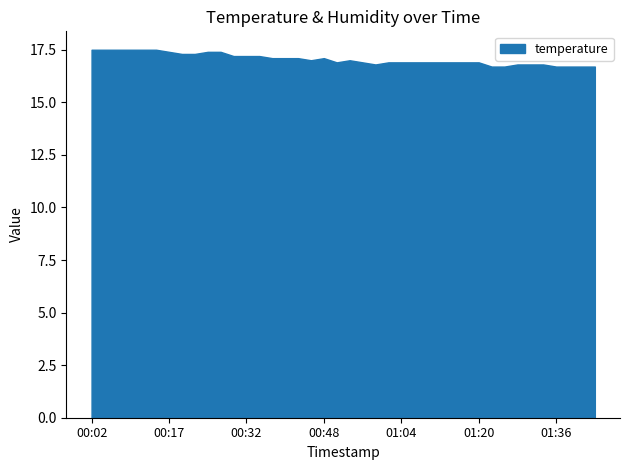

At which label does the data first exceed 17?

00:02